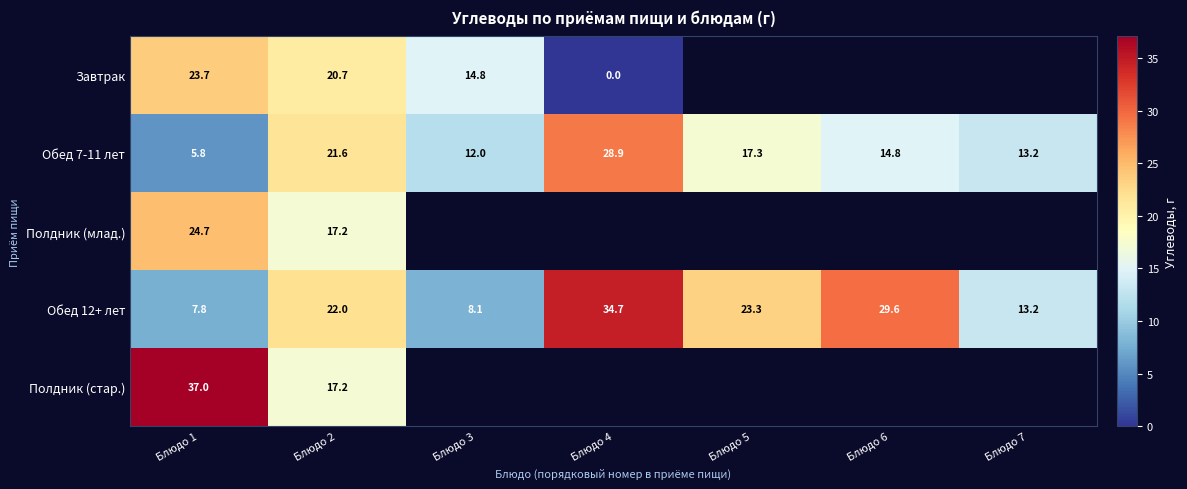

What is the spread (max minus min) of values at Блюдо 1?

31.2